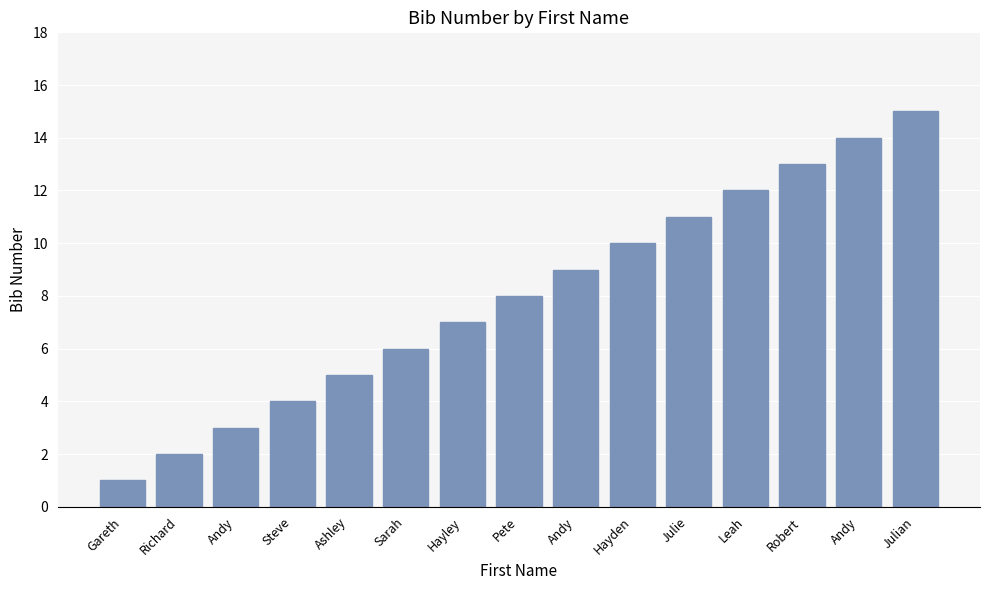

What is the smallest value displayed?

1